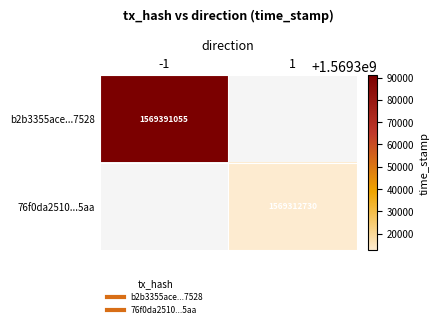

List the labels in order of b2b3355ace...7528 value, largest first.

-1, 1